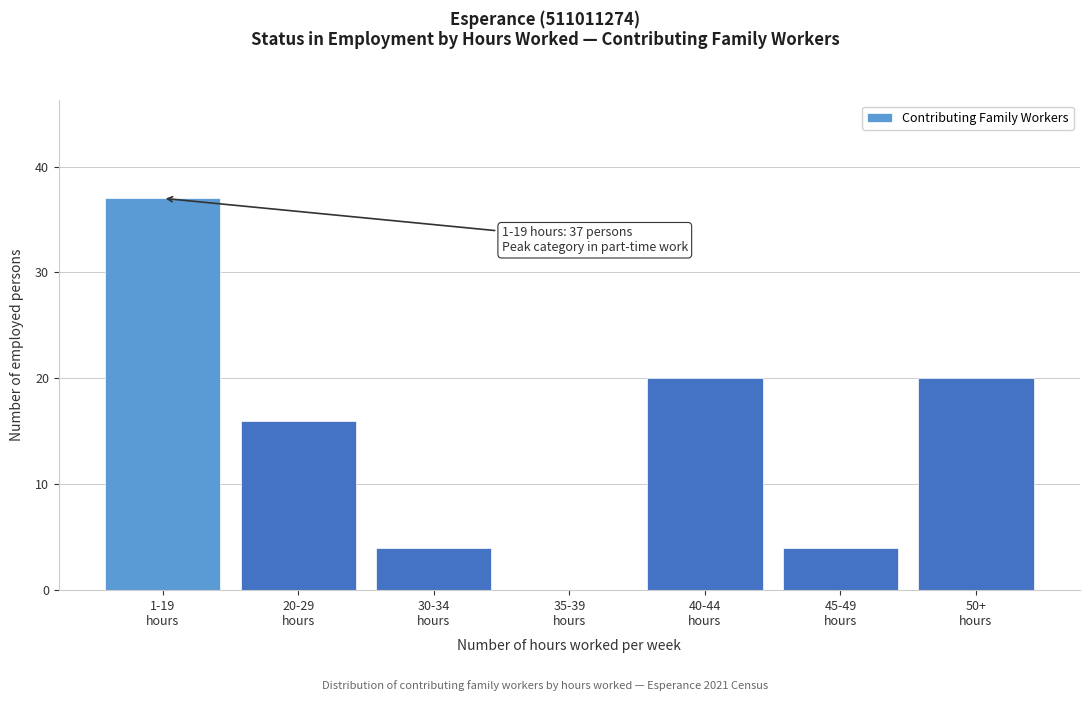

What is the greatest value displayed?

37